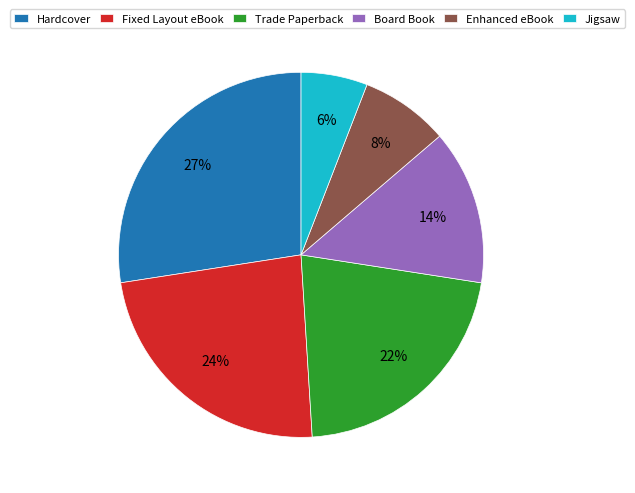

How many segments does this pie chart have?

6